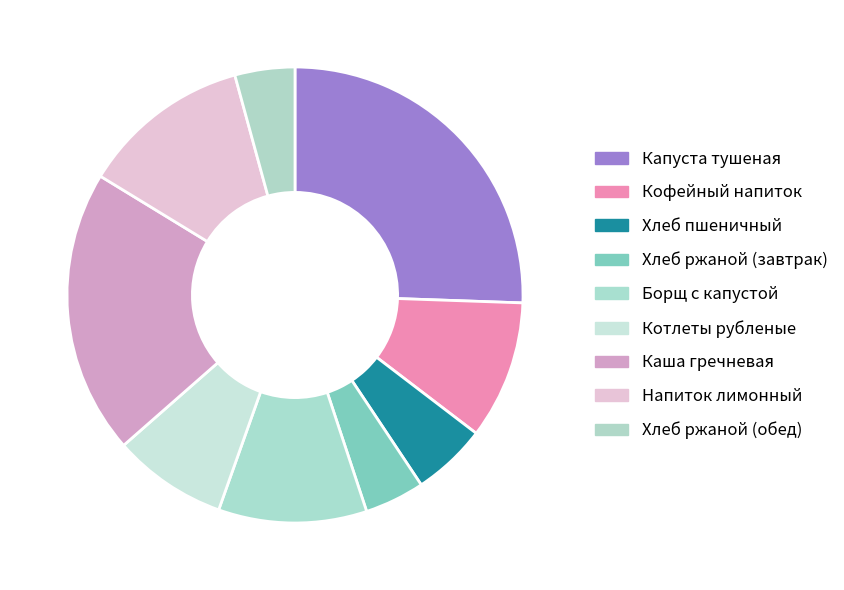

The Каша гречневая slice represents 20% of the pie. True or false?

True